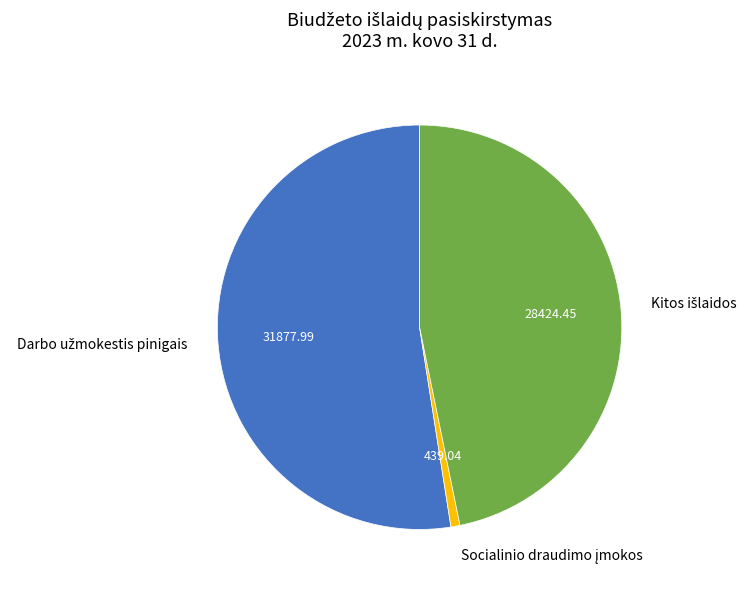

Is there any slice that represents more than half of the pie?

Yes